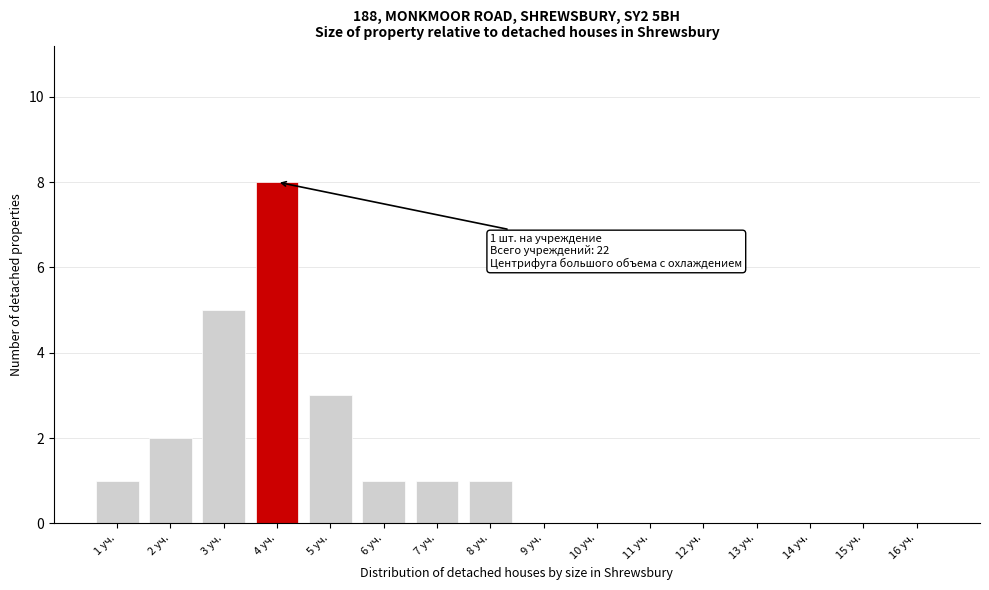

Reading left to right, transcribe all the data shown in this chart.

1 уч.=1	2 уч.=2	3 уч.=5	4 уч.=8	5 уч.=3	6 уч.=1	7 уч.=1	8 уч.=1	9 уч.=0	10 уч.=0	11 уч.=0	12 уч.=0	13 уч.=0	14 уч.=0	15 уч.=0	16 уч.=0